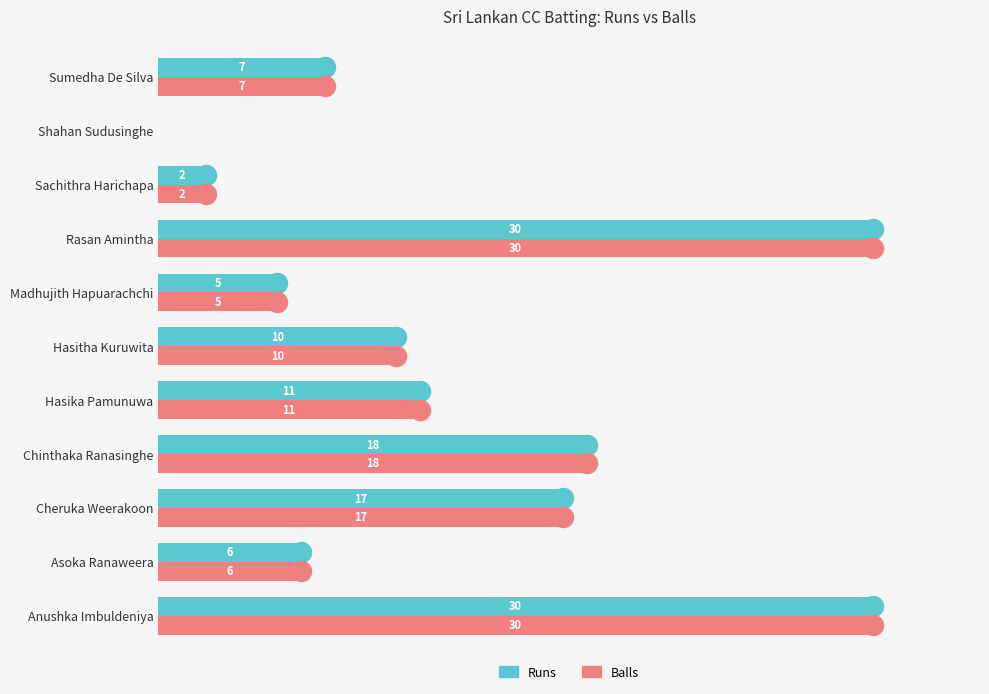

Where is Balls nearest to the value 15?

Cheruka Weerakoon